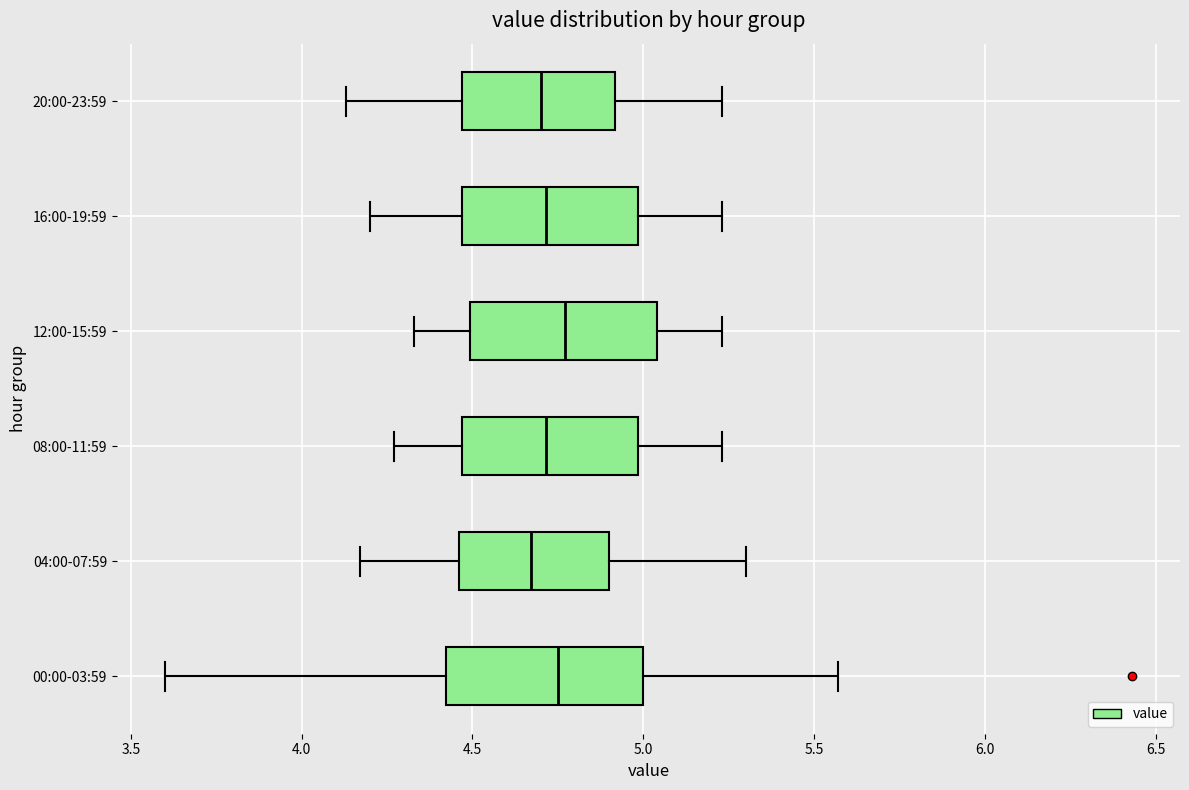

Where does the median line of the box for 20:00-23:59 sit on the x-axis? The values are not printed on the chart, so give them approximately, as read against the axis.

4.70